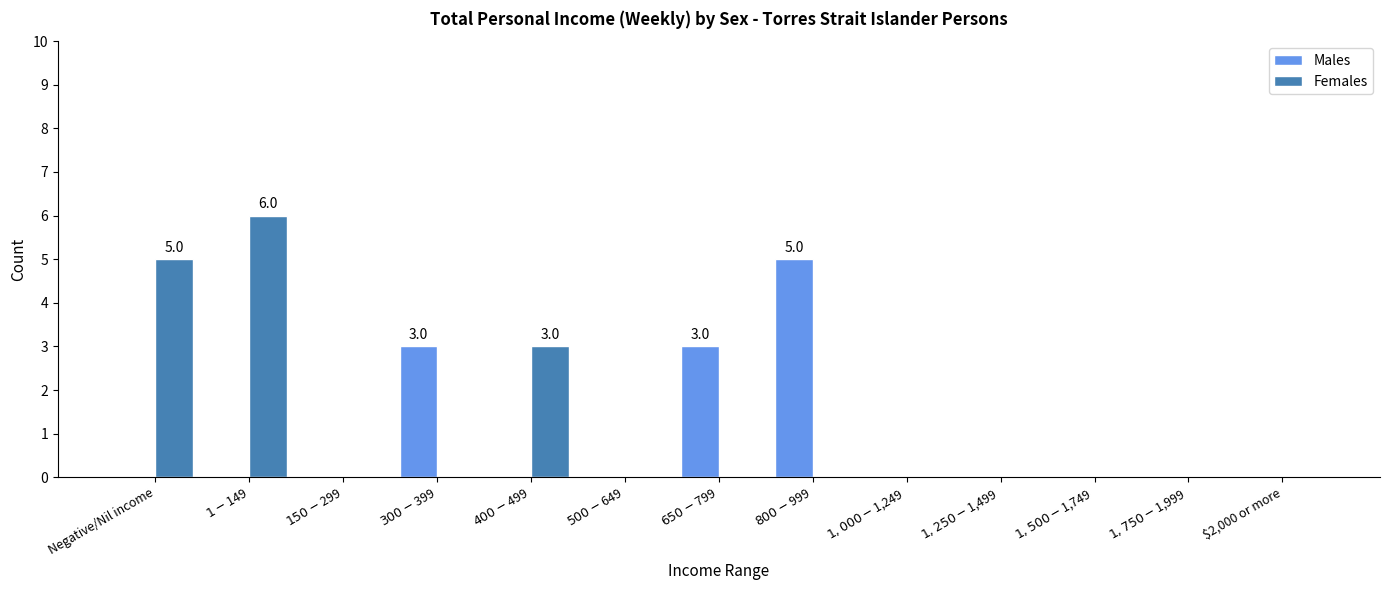

Which series has the largest total across all categories?

Females